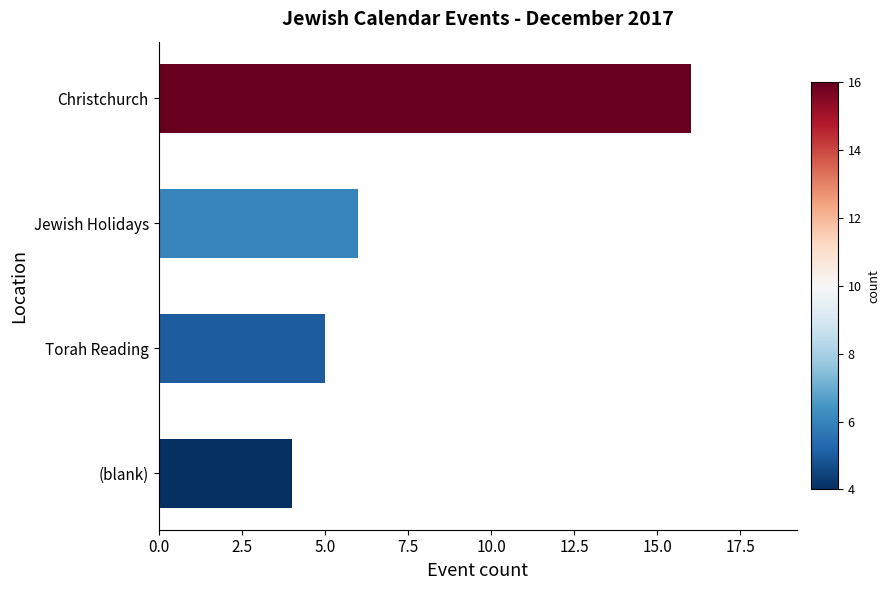

What is the difference between the second highest and second lowest values?

1